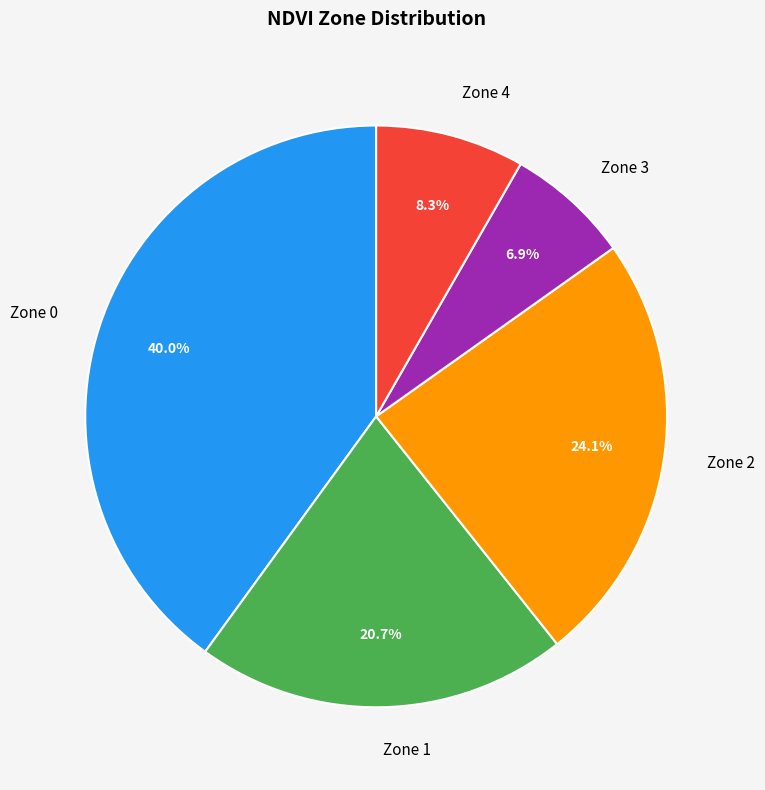

What percentage is the Zone 2 slice, to the nearest percent?

24%